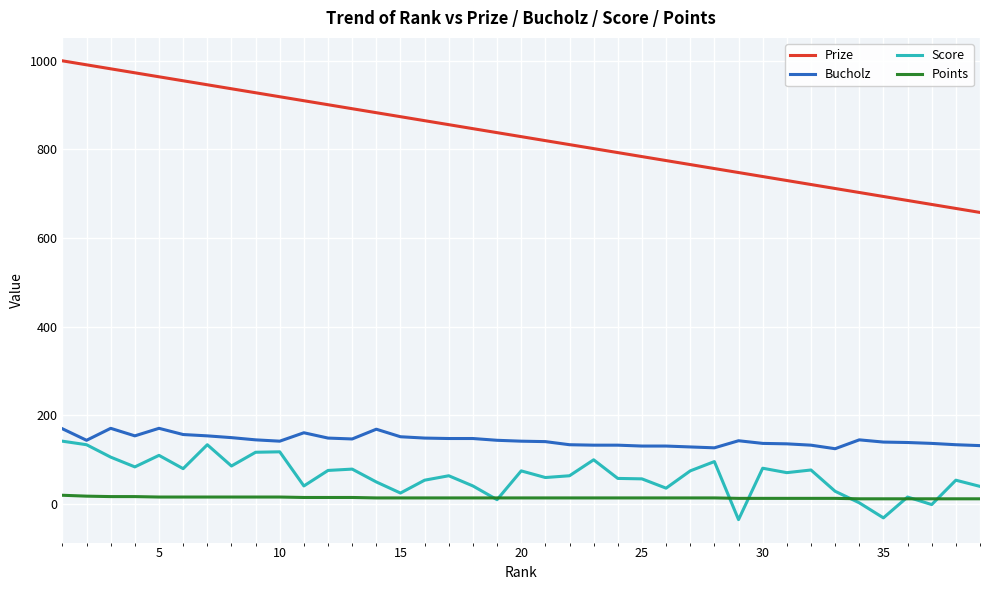

Which series has the largest total across all categories?

Prize